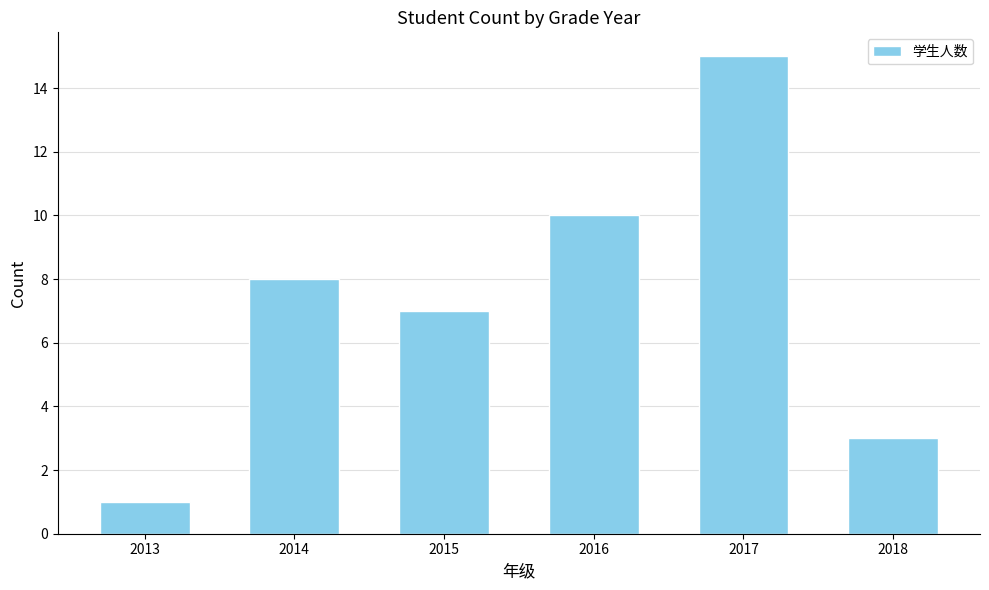

List the labels in order of value, smallest first.

2013, 2018, 2015, 2014, 2016, 2017